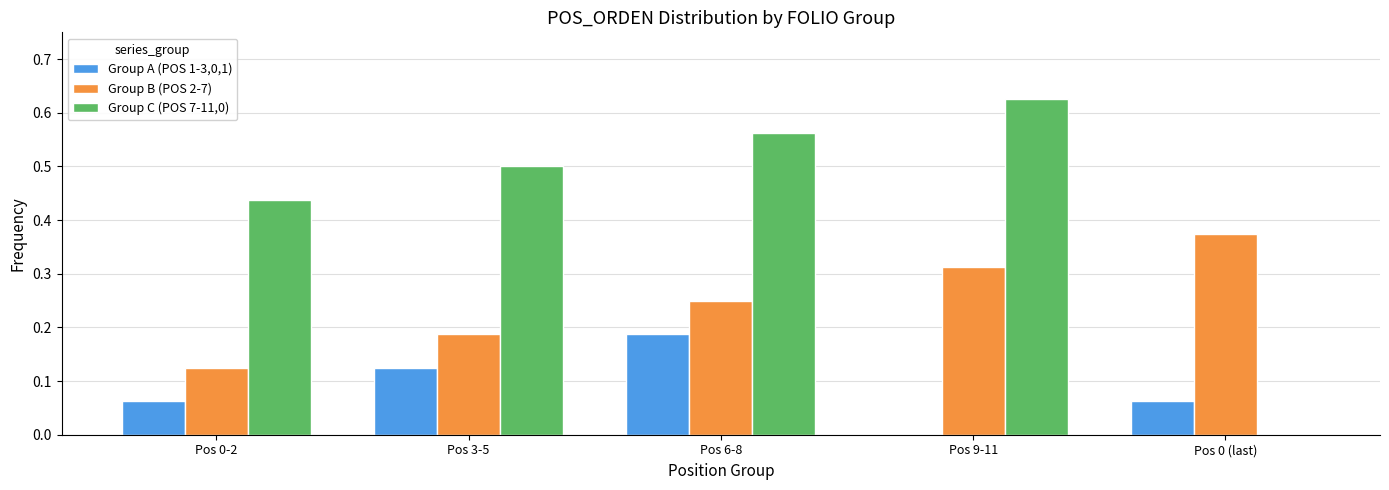

Is it true that Group C (POS 7-11,0) equals 0.5 at Pos 3-5?

True